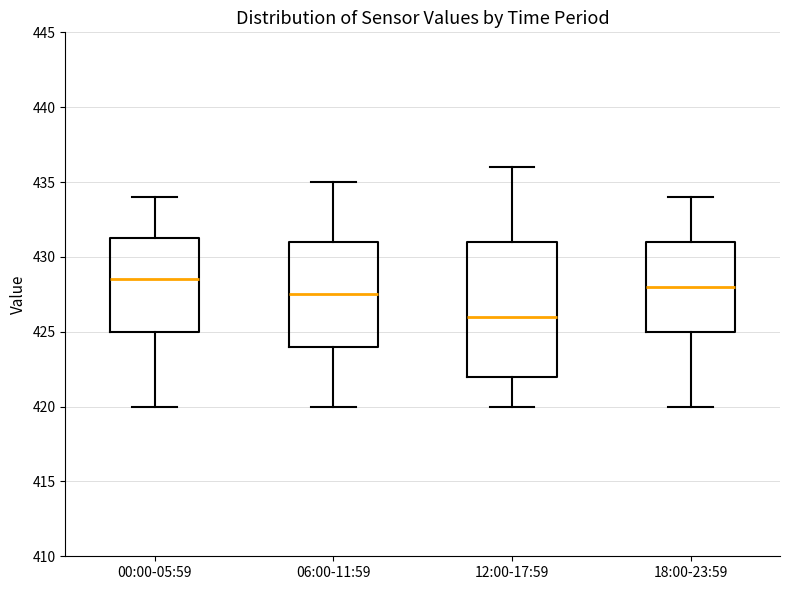

Where is the lower edge of the box for 00:00-05:59 on the y-axis? The values are not printed on the chart, so give them approximately, as read against the axis.

425.0